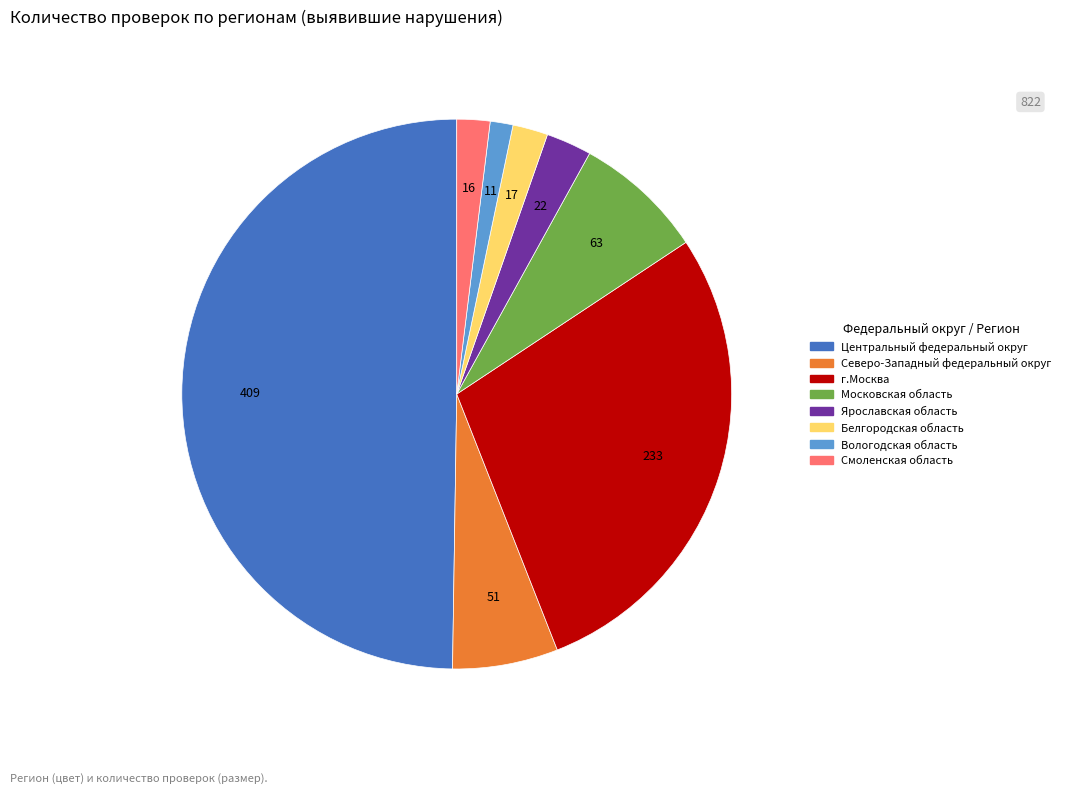

Which slice is the largest?

Центральный федеральный округ